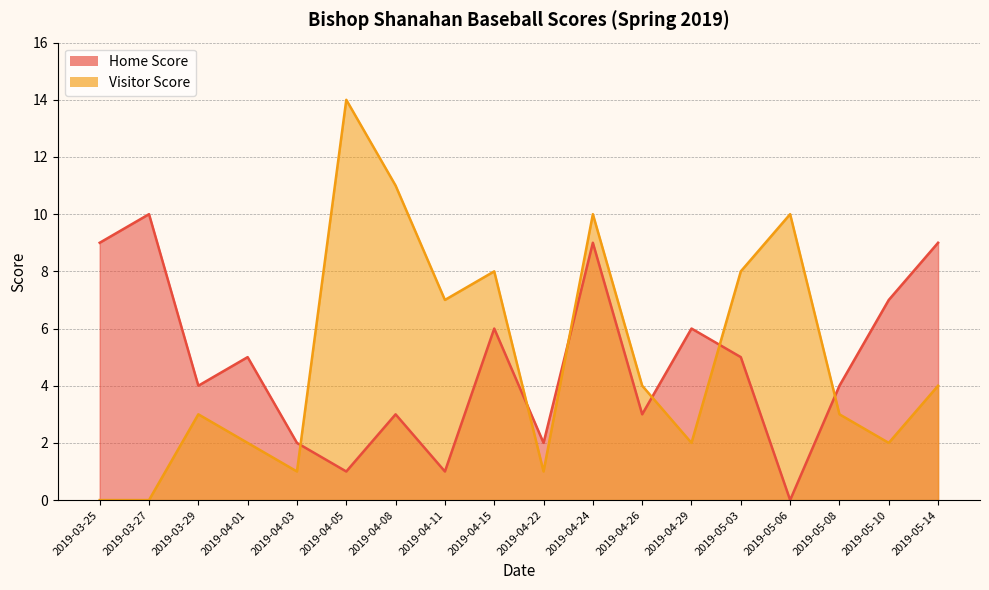

How many lines are shown in the chart?

2